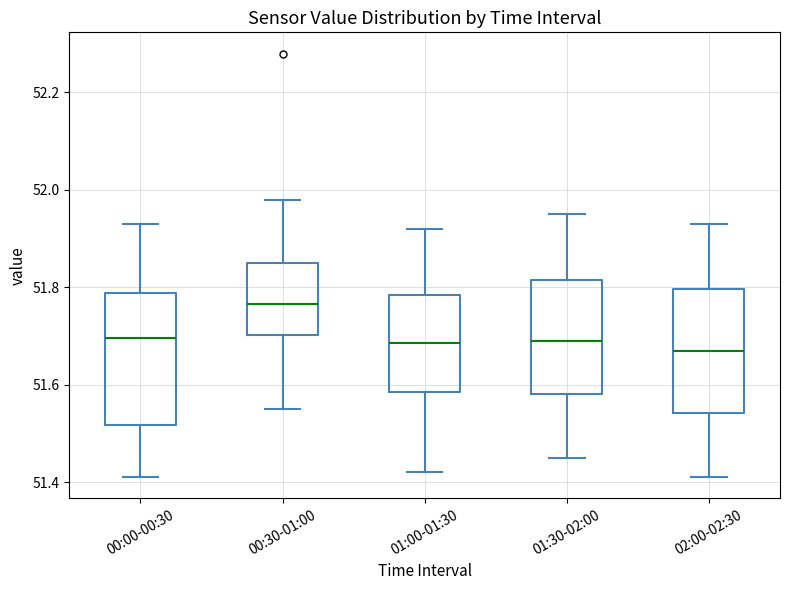

Where does the median line of the box for 01:00-01:30 sit on the y-axis? The values are not printed on the chart, so give them approximately, as read against the axis.

51.68